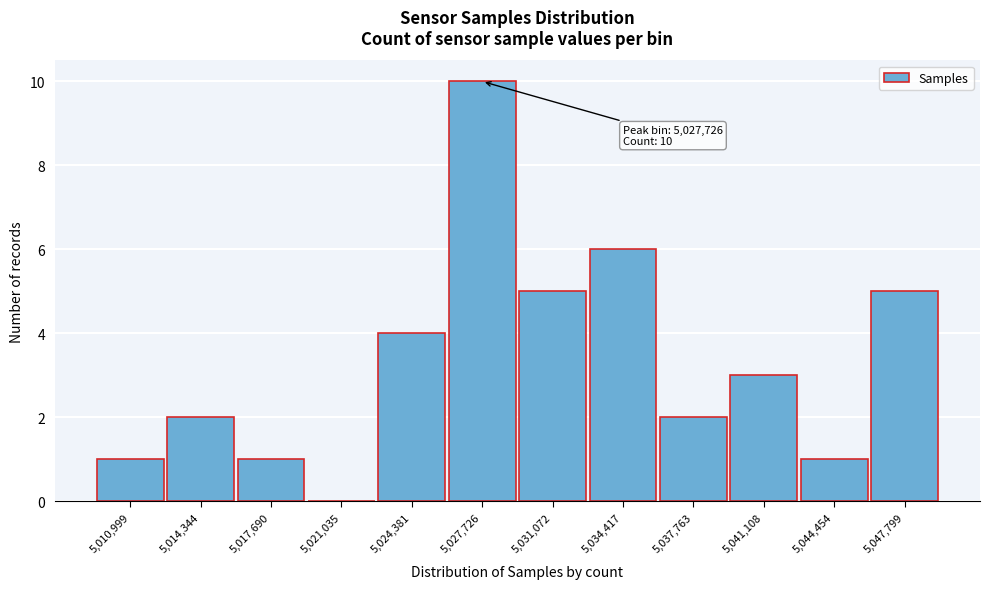

Reading left to right, list all the values displayed in this chart.

5,010,999=1	5,014,344=2	5,017,690=1	5,021,035=0	5,024,381=4	5,027,726=10	5,031,072=5	5,034,417=6	5,037,763=2	5,041,108=3	5,044,454=1	5,047,799=5